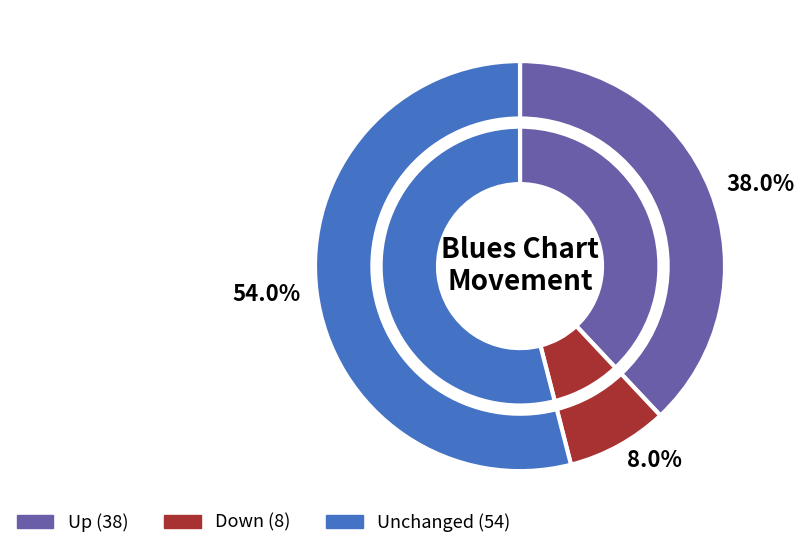

To the nearest percent, what is the combined percentage of up and -?

92%